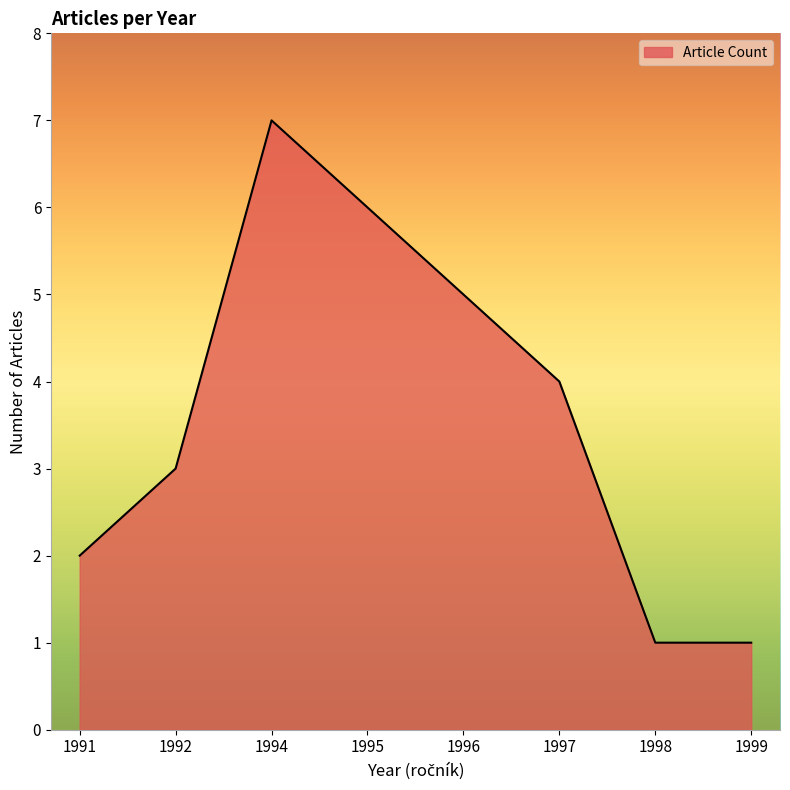

Which category has the highest value across all series?

1994